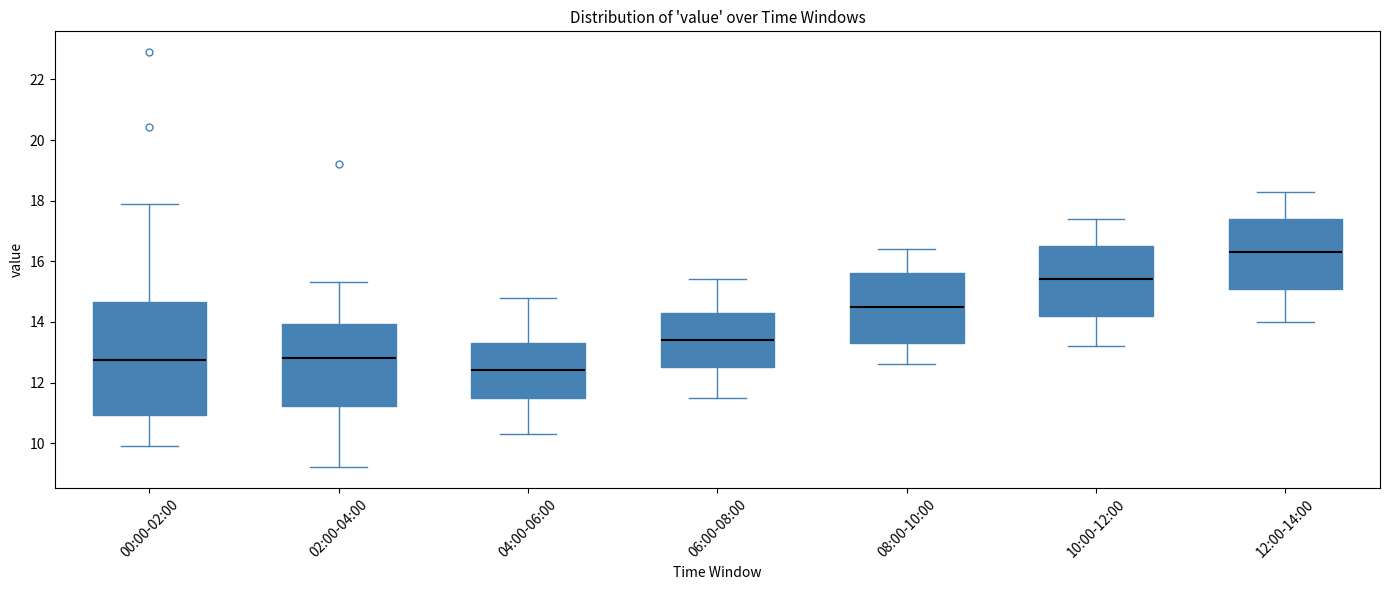

Which box has the lowest median line?

04:00-06:00